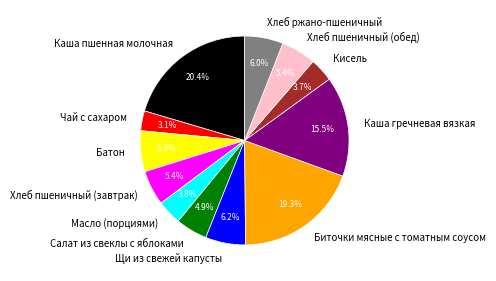

What is the total percentage of Каша пшенная молочная and Салат из свеклы с яблоками?

25.3%